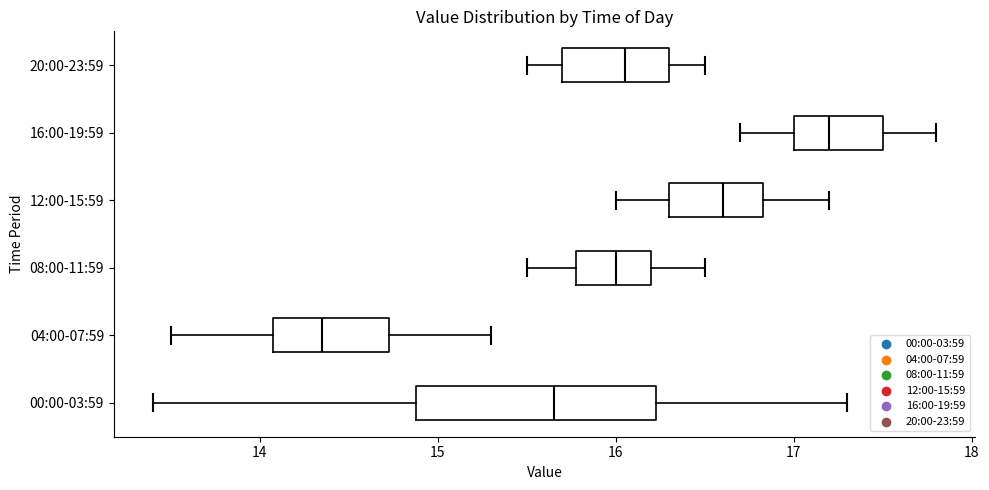

Reading bottom to top, transcribe this box plot: for each box, give where its median line is, the range the box spans, and where its two whiskers end, as read against the x-axis. The values are not printed on the chart, so give them approximately, as read against the axis.

00:00-03:59: median 15.7, box 14.9 to 16.2, whiskers 13.4 to 17.3
04:00-07:59: median 14.4, box 14.1 to 14.7, whiskers 13.5 to 15.3
08:00-11:59: median 16.0, box 15.8 to 16.2, whiskers 15.5 to 16.5
12:00-15:59: median 16.6, box 16.3 to 16.8, whiskers 16.0 to 17.2
16:00-19:59: median 17.2, box 17.0 to 17.5, whiskers 16.7 to 17.8
20:00-23:59: median 16.1, box 15.7 to 16.3, whiskers 15.5 to 16.5